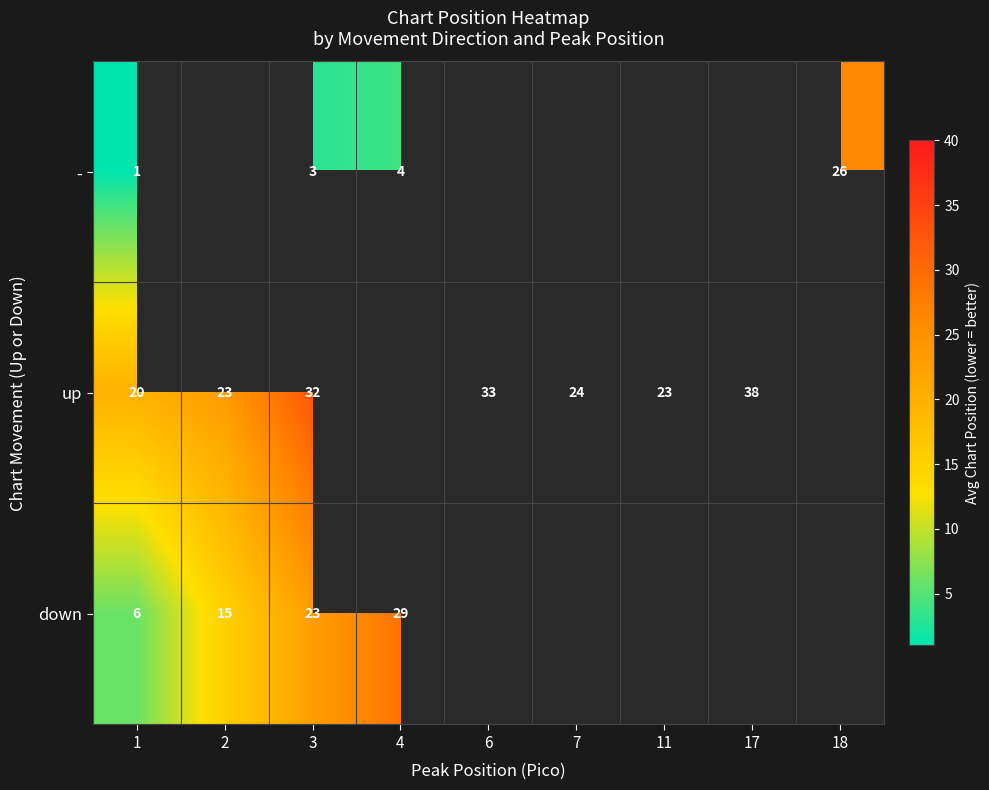

At 1, list the series in order from largest to smallest.

up, down, -